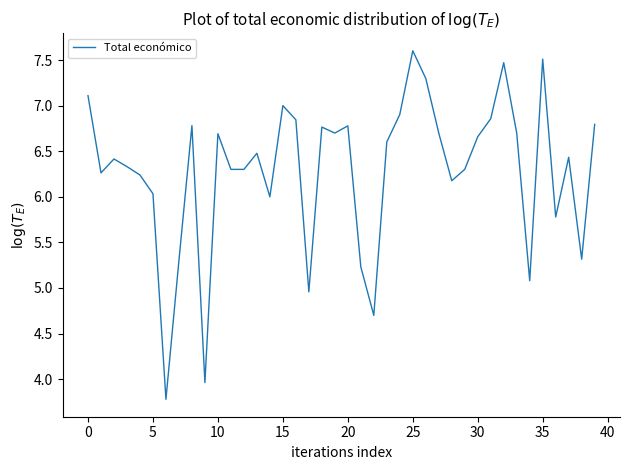

What is the difference between the maximum and minimum values?

3.8